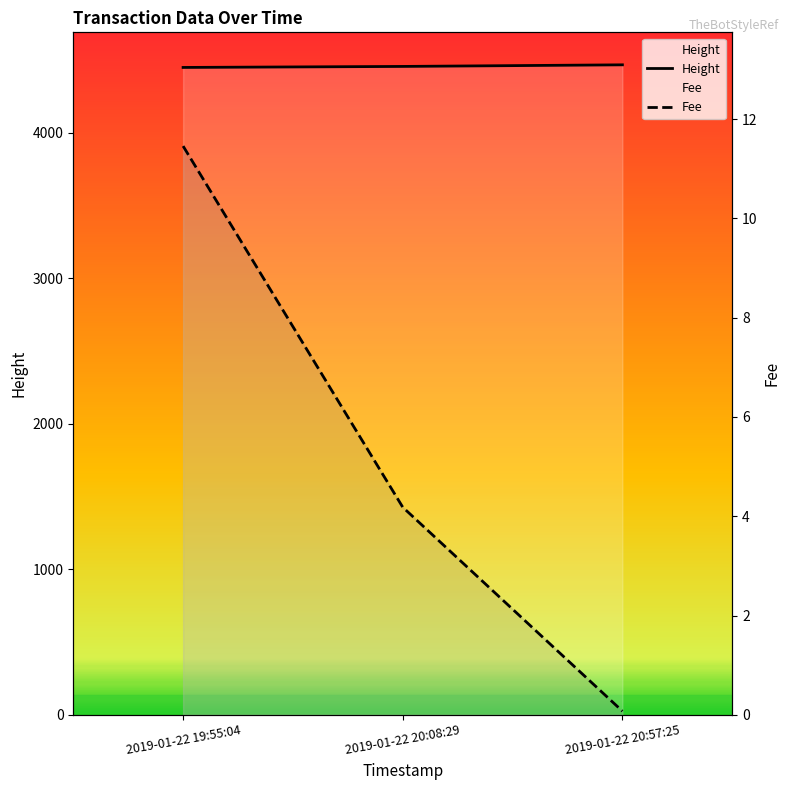

The Fee series shows 2.8 at 2019-01-22 20:08:29. True or false?

False